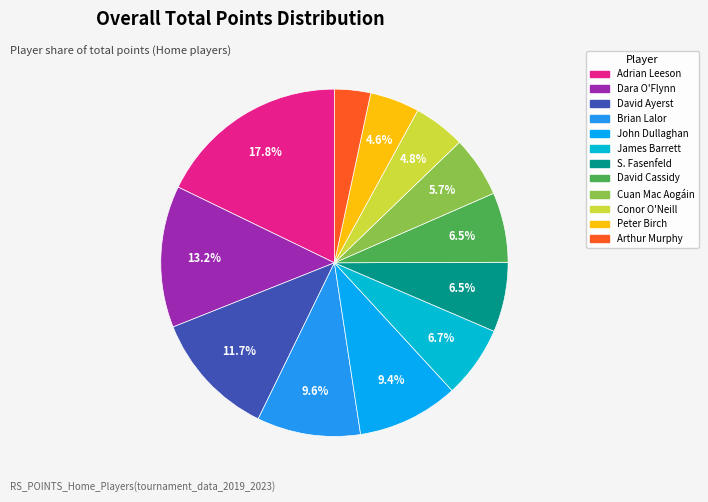

Combined, what portion of the pie is Adrian Leeson and Dara O'Flynn?

31.0%